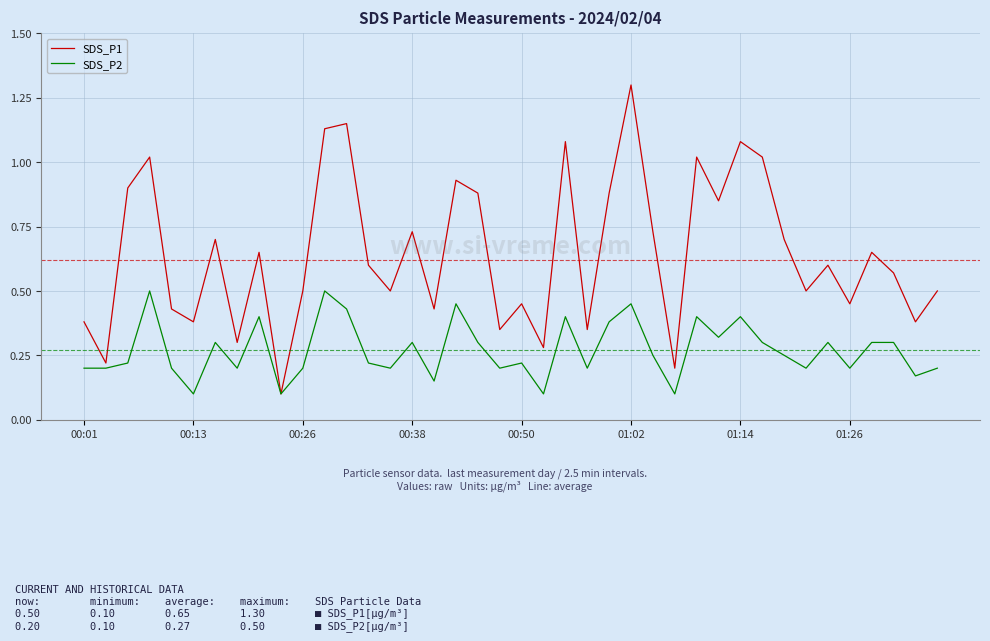

What is the maximum value shown in the chart?

1.3